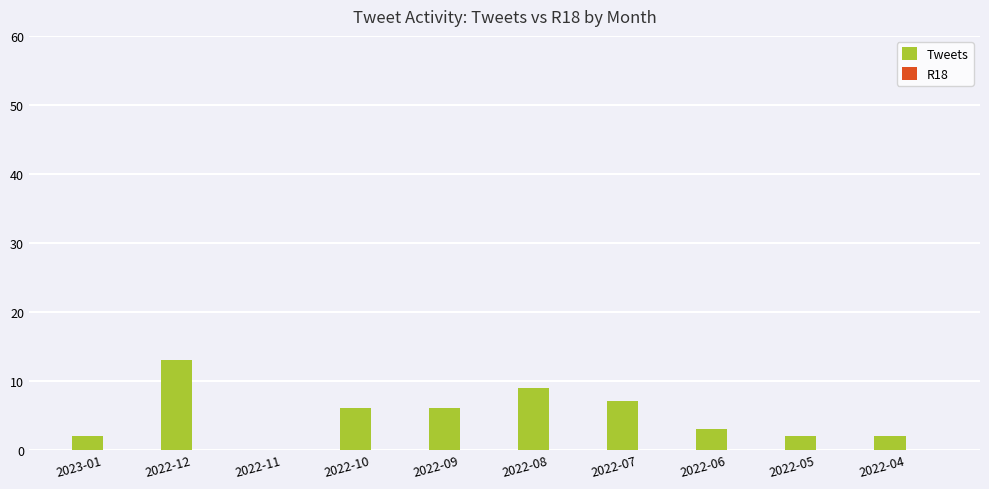

Read the value at 2022-12, to the nearest 10.

10